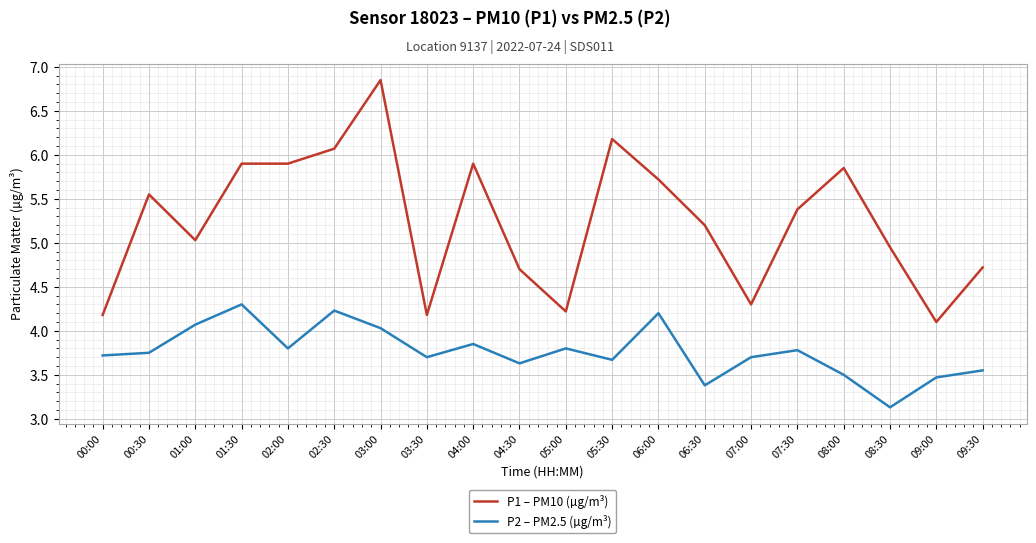

What is the total value across all series at 06:00?

9.9